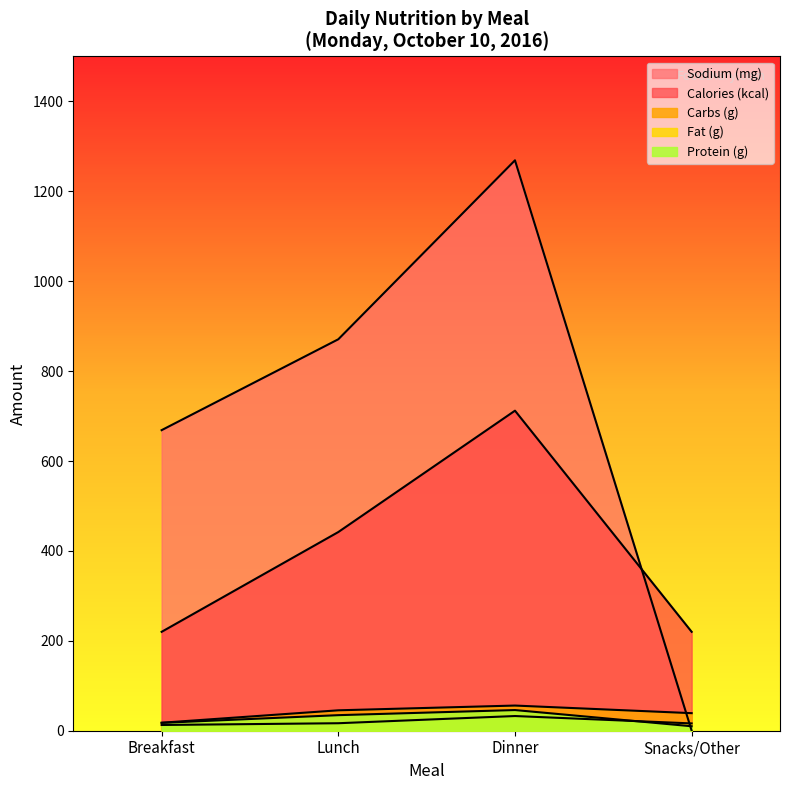

What is the minimum value for Protein (g)?

9.9